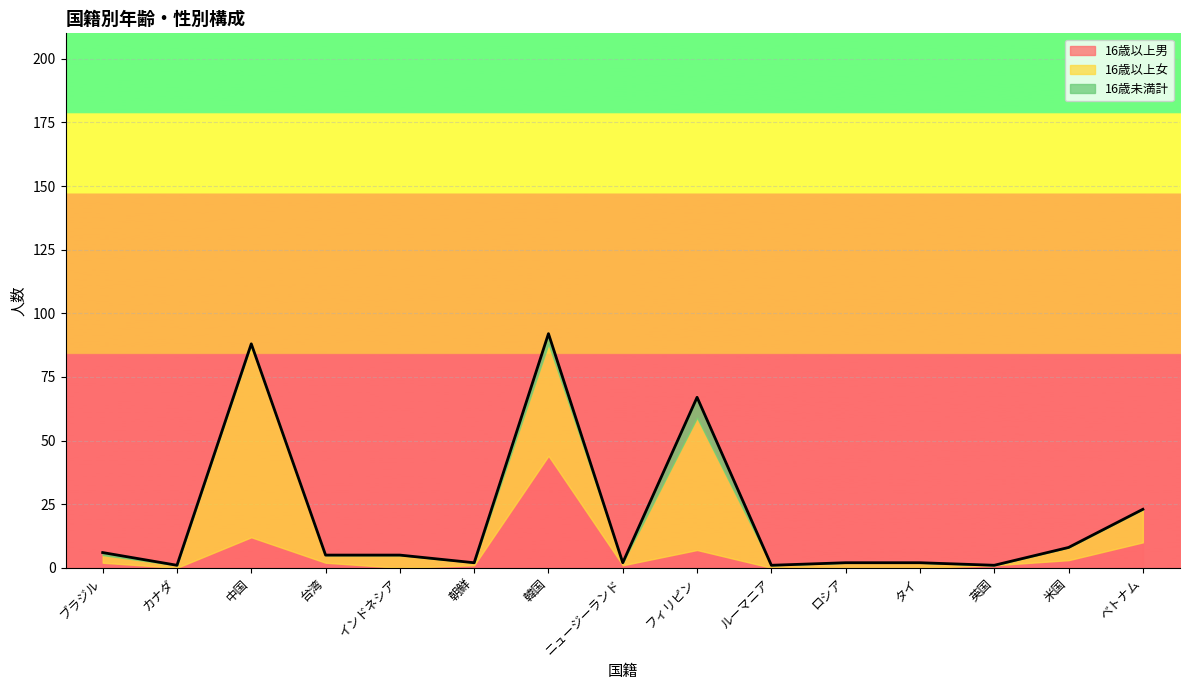

True or false: 16歳以上男 and 16歳以上女 intersect in this chart.

True